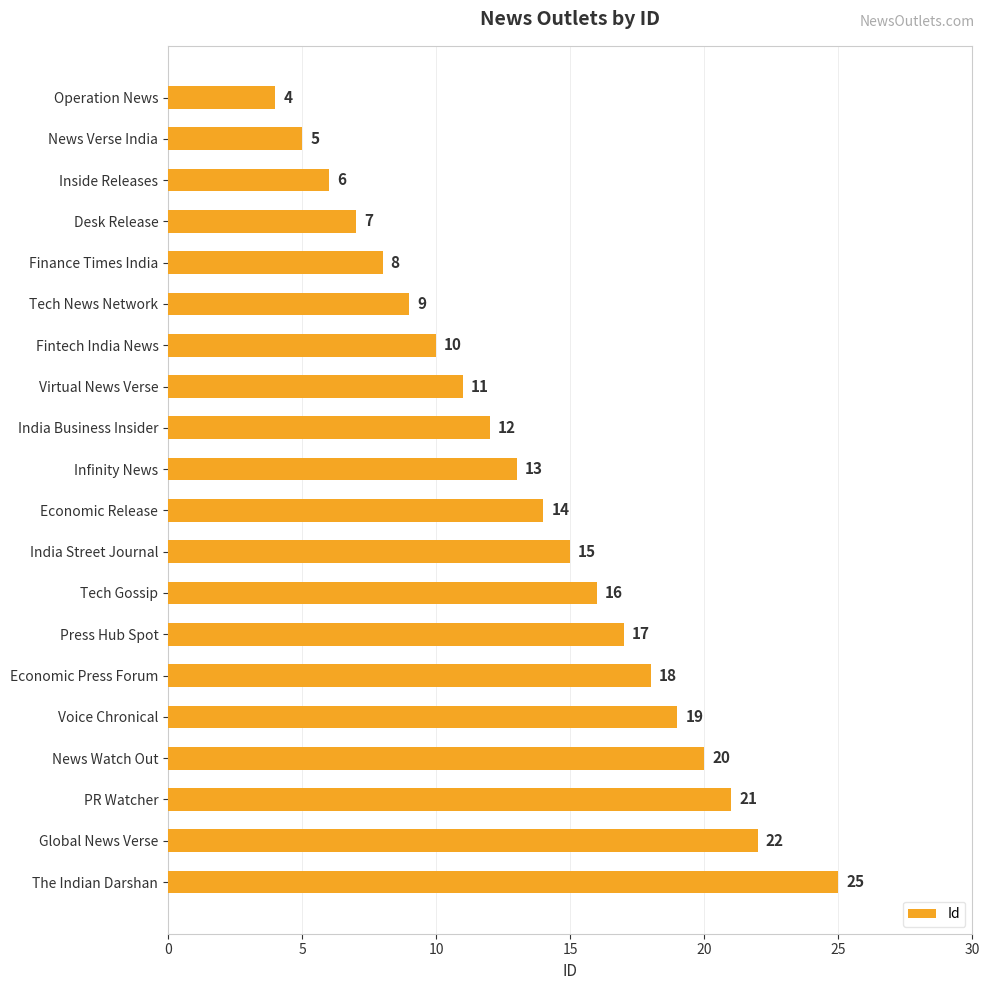

What value does the data have at Economic Release, to the nearest 5?

15